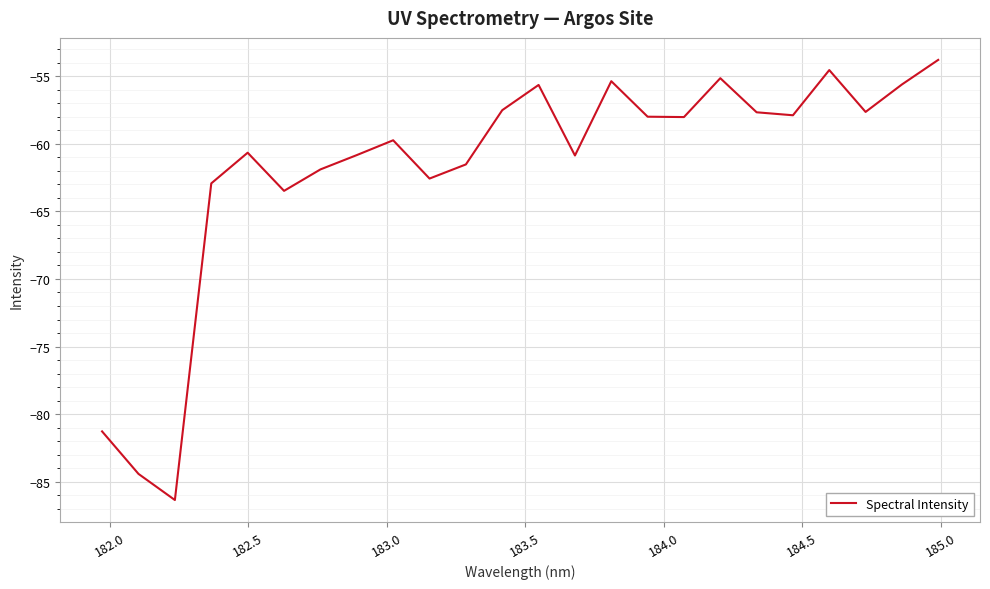

How many interior local valleys (lower than both neighbors) does the data have?

7